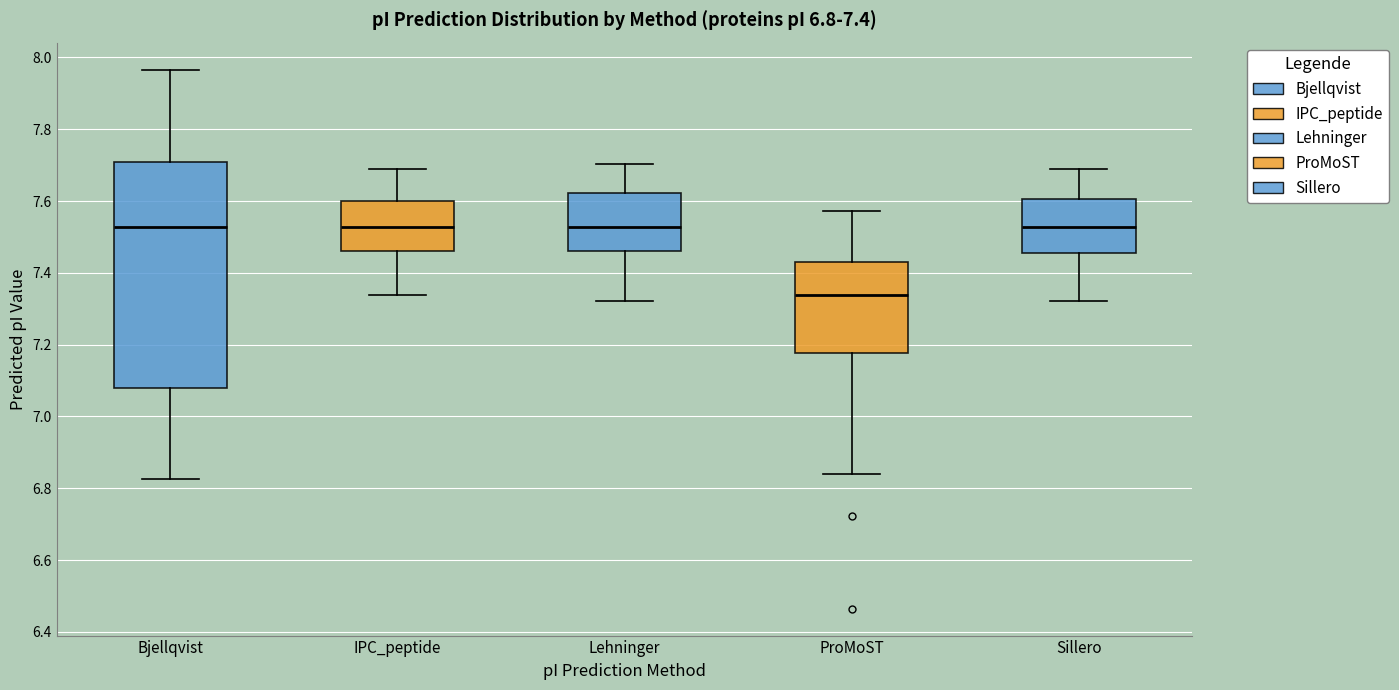

Comparing the boxes themselves (not the whiskers), which one is the tallest?

Bjellqvist